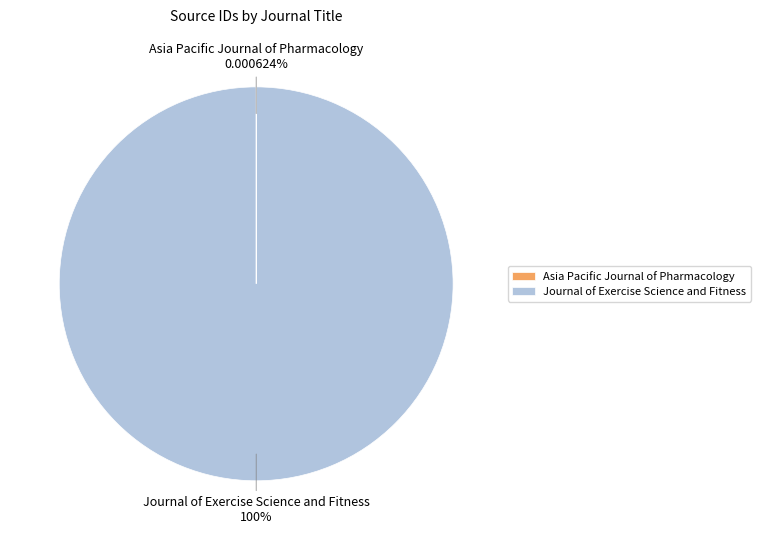

To the nearest percent, what is the difference between the largest and smallest slice percentages?

100%